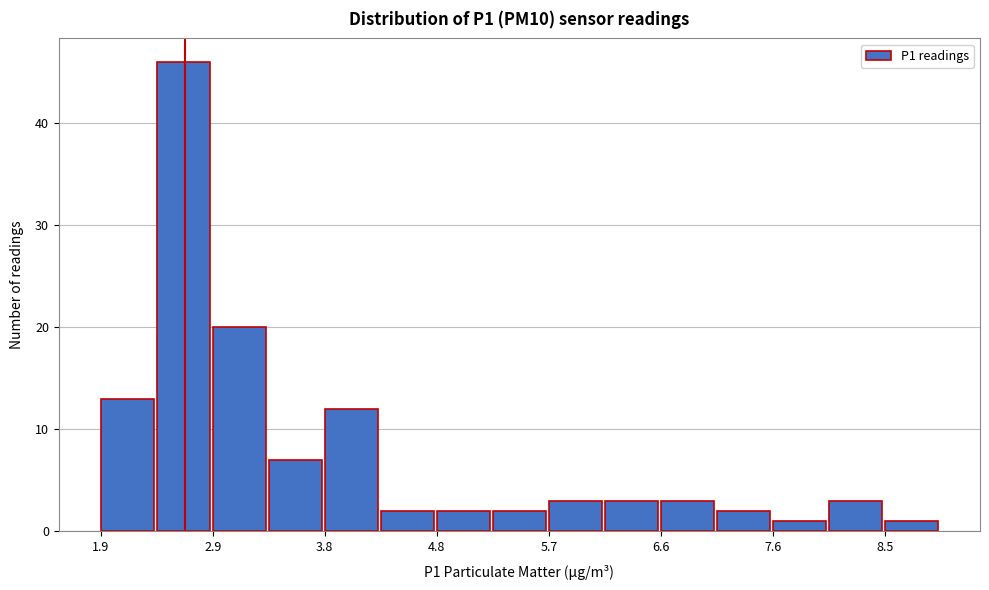

What is the height of the bar covering 7.59 to 8.06 on the x-axis? Neither the bar edges nor the heights are printed on the chart, so give them approximately, as read against the axes.

1